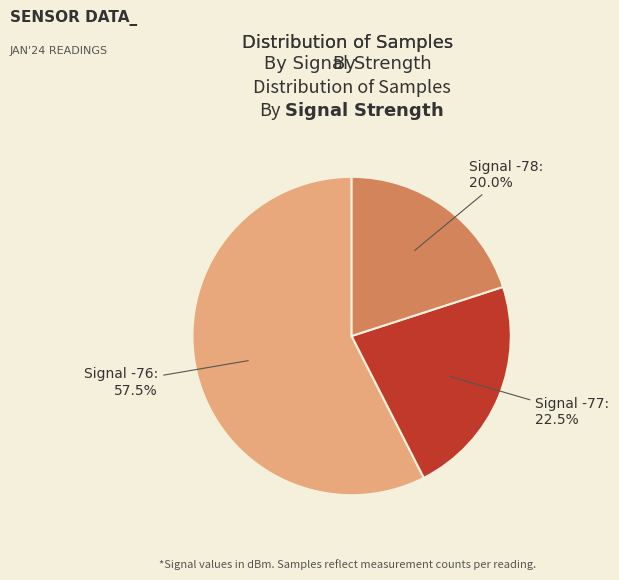

What is the largest slice in the pie chart?

Signal -76: 57.5%